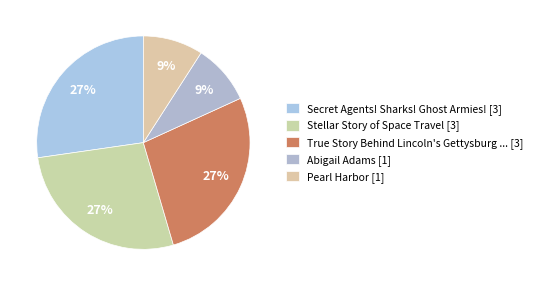

How many slices are in this pie chart?

5